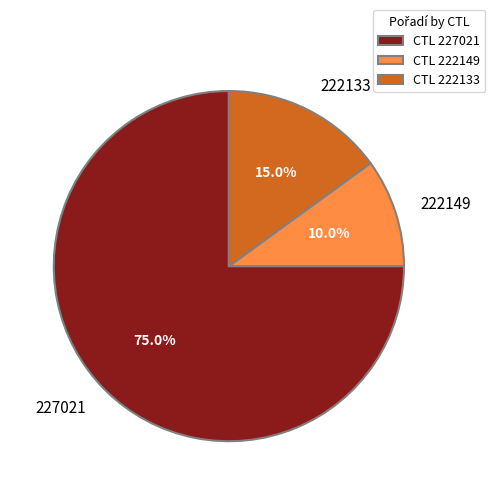

What percentage is the 227021 slice, to the nearest percent?

75%